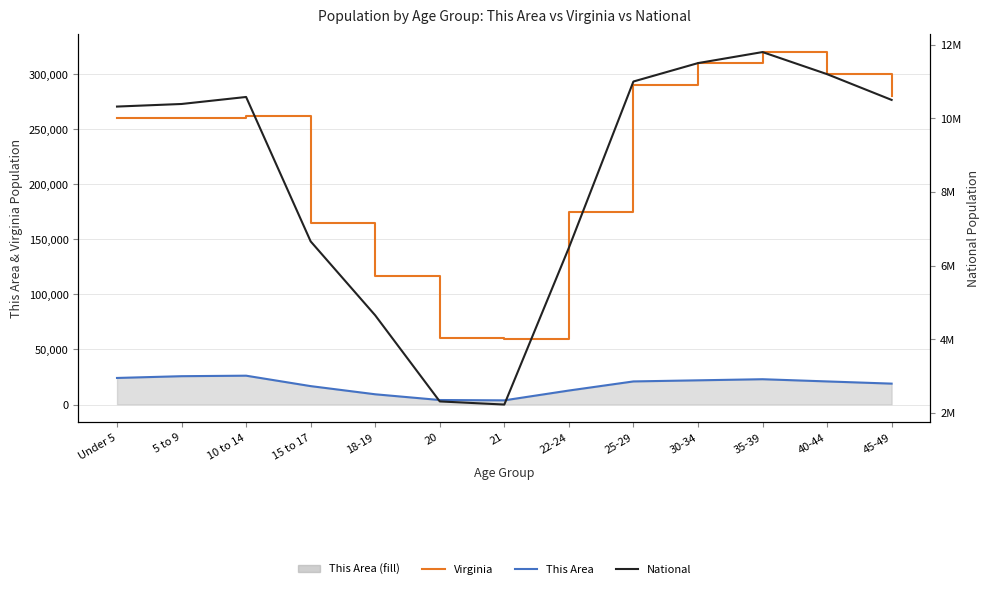

How many interior local peaks does the This Area Line series have?

2